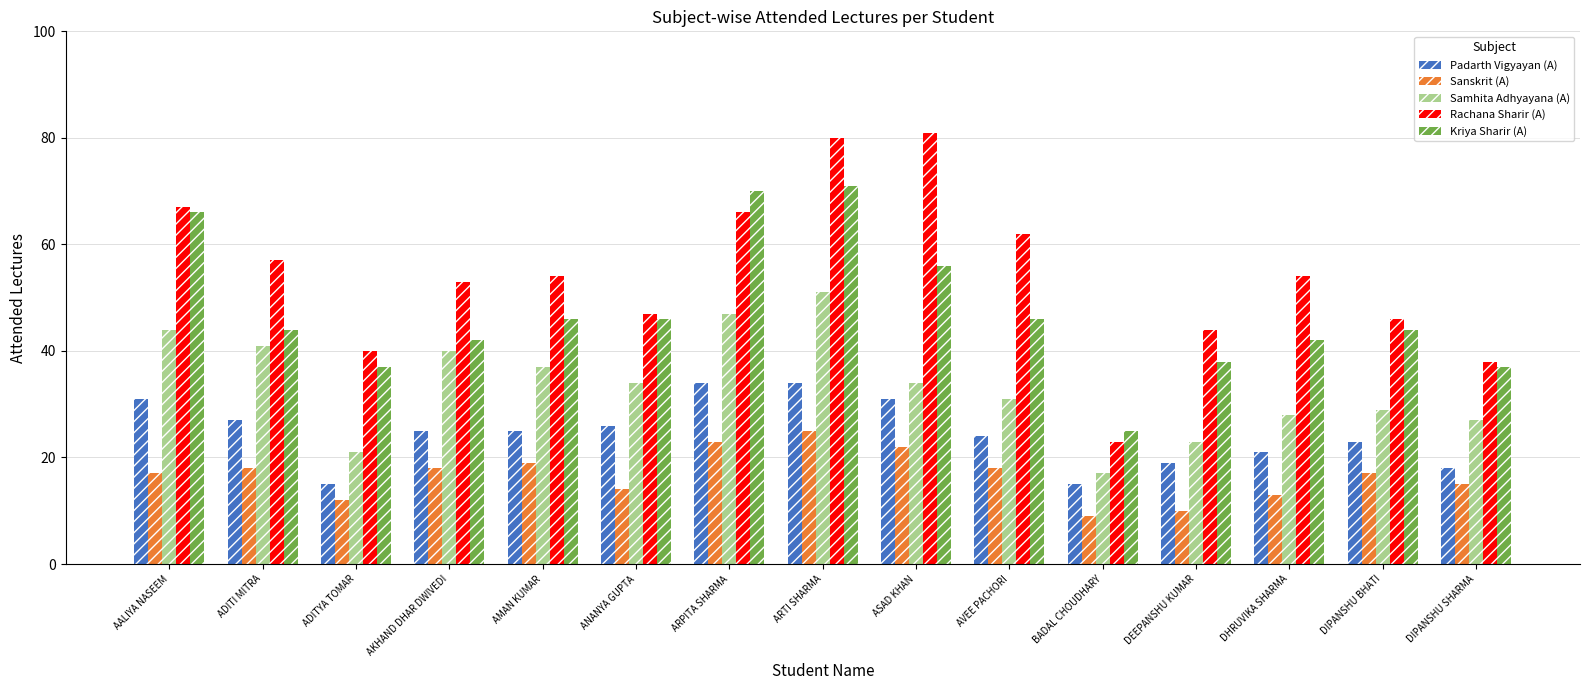

How many bars are there in each group?

5